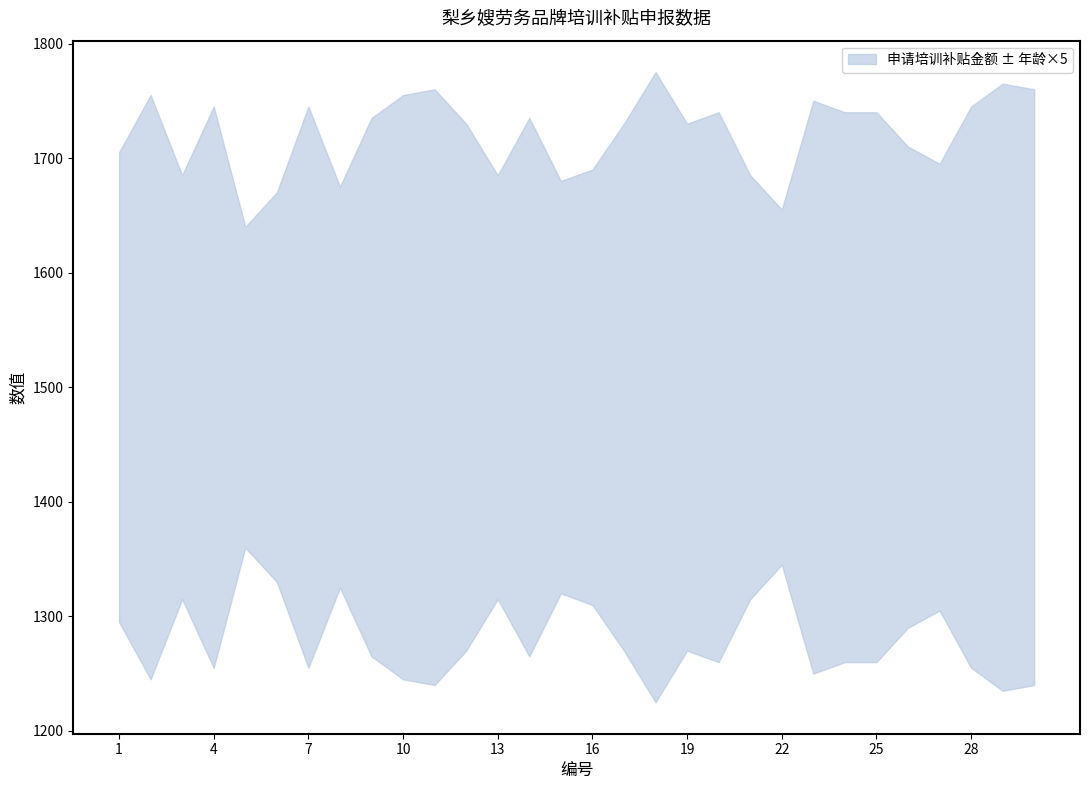

The value of 申请培训补贴金额 at 28 is 2493. True or false?

False